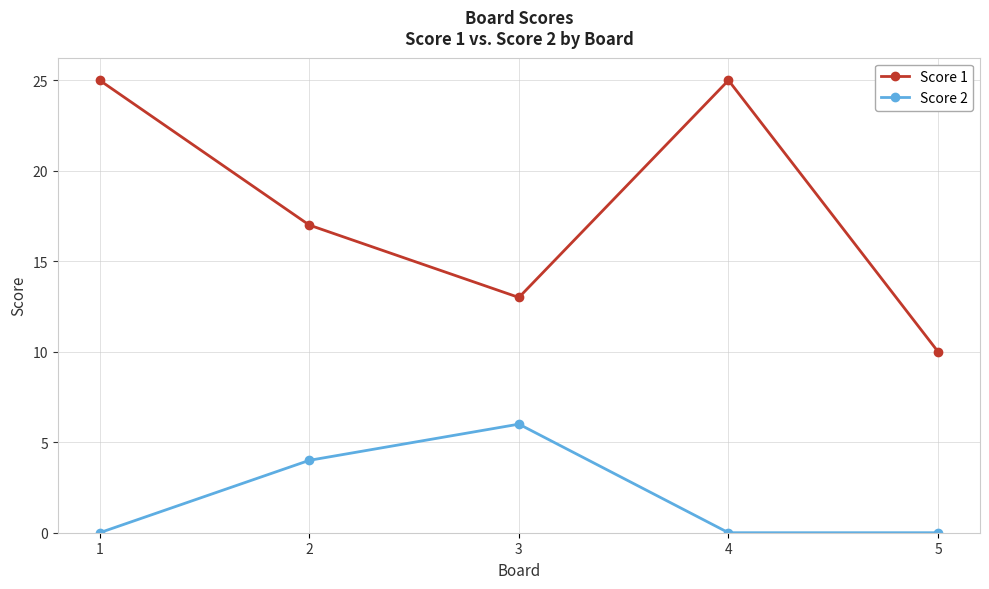

Does the chart have visible grid lines?

Yes